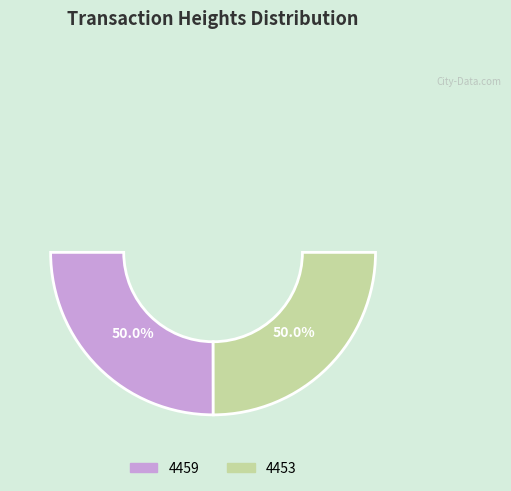

The 4459 slice represents 64% of the pie. True or false?

False